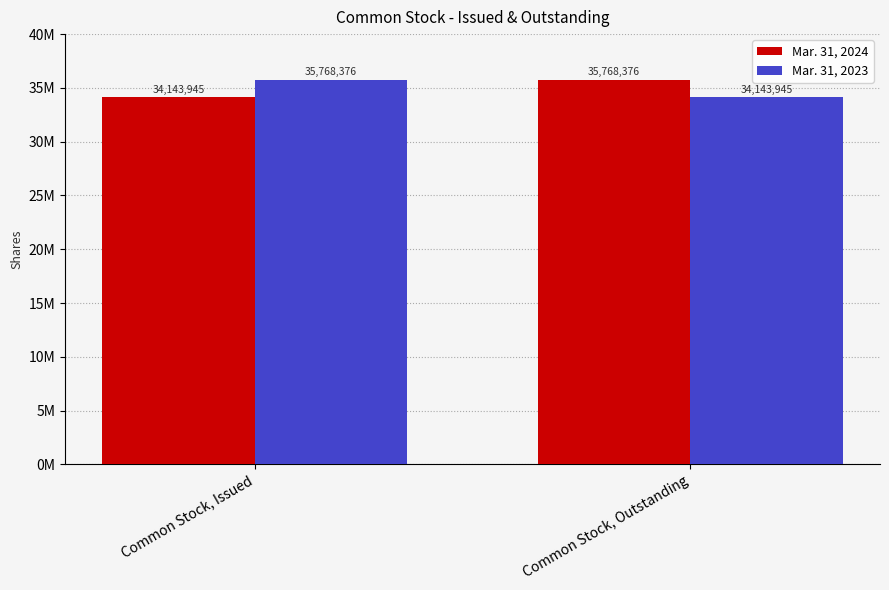

What is the sum of the Mar. 31, 2024 values at Common Stock, Outstanding and Common Stock, Issued?

69912321